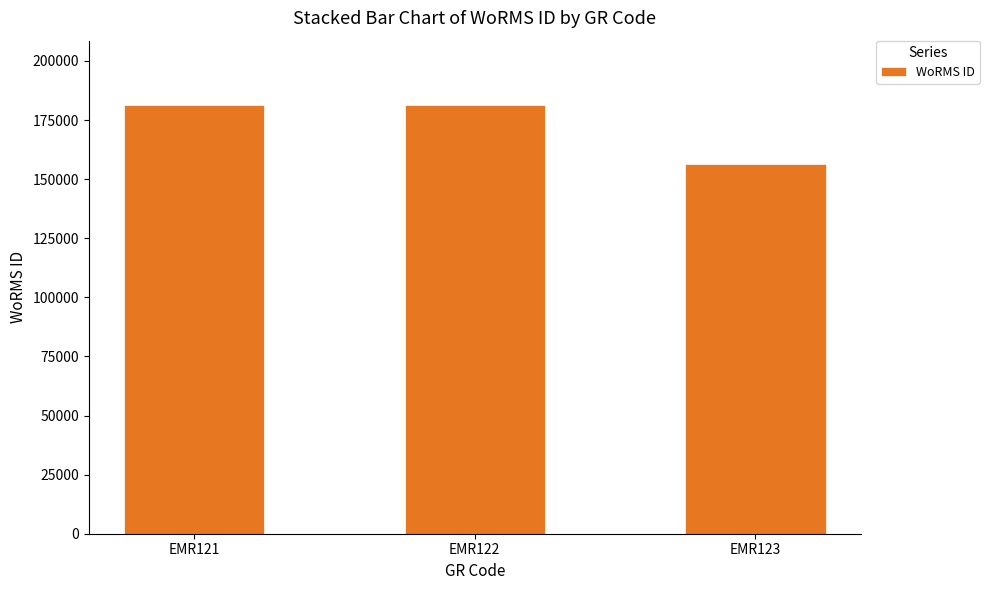

Which has a higher value, EMR123 or EMR122?

EMR122